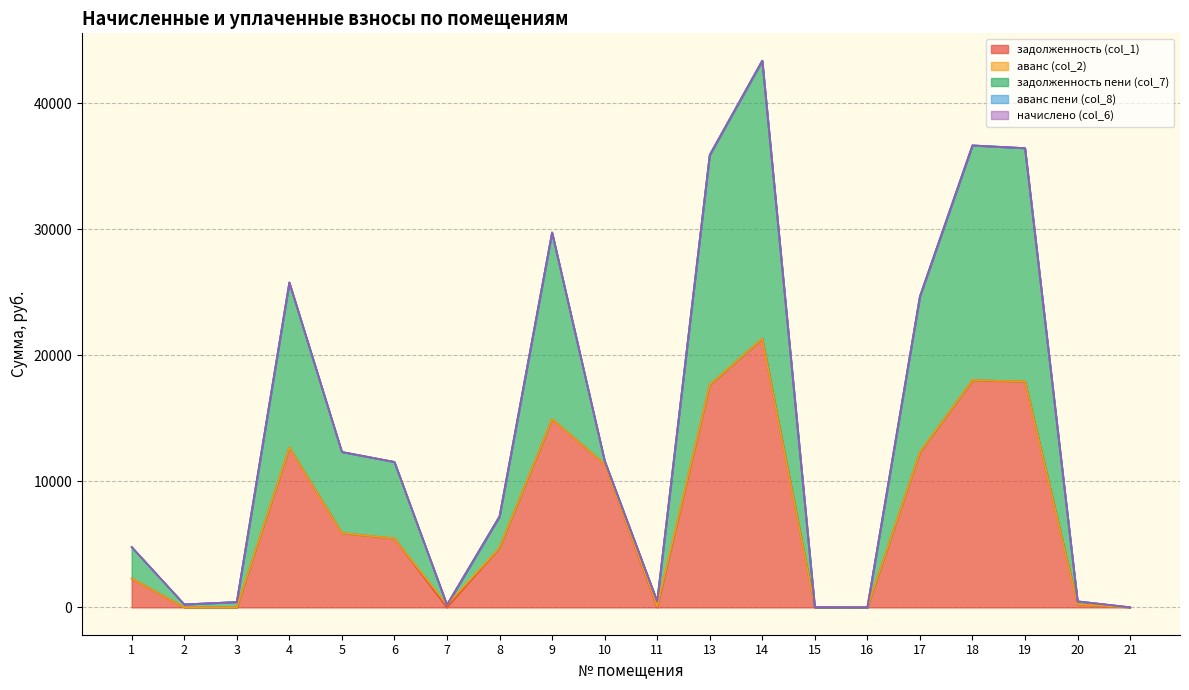

Between 6 and 14, which is larger?

14